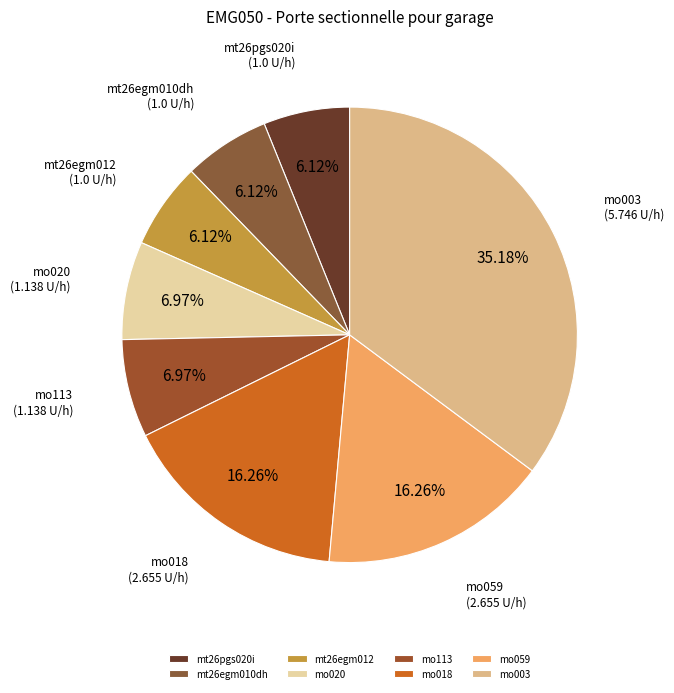

The mo059 slice represents 16% of the pie. True or false?

True